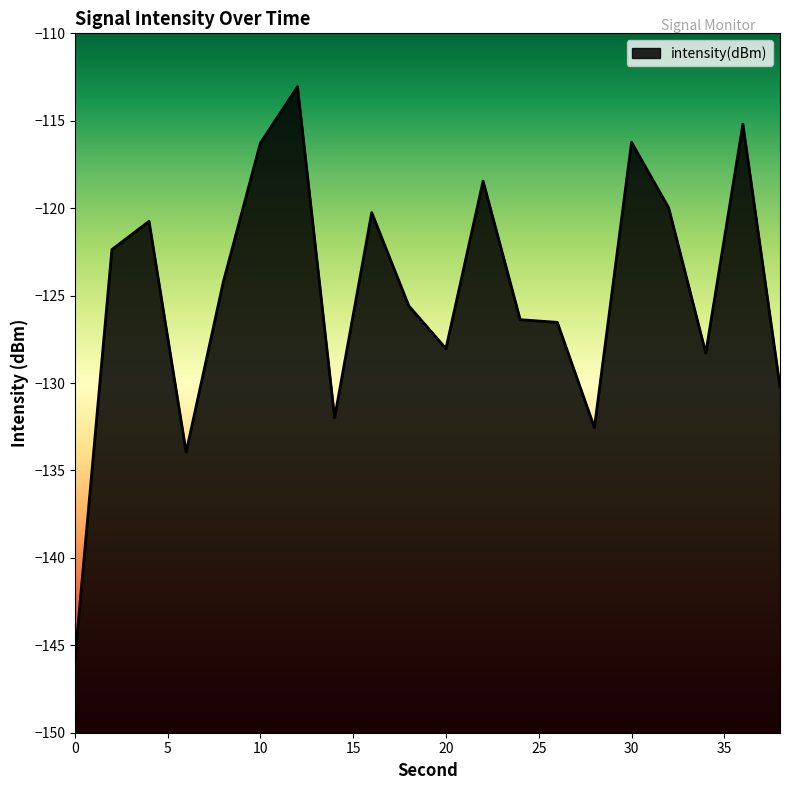

Reading left to right, extract all data points from this chart.

-145.9	-122.4	-120.8	-134.0	-124.2	-116.3	-113.1	-132.0	-120.3	-125.6	-128.0	-118.4	-126.4	-126.5	-132.5	-116.2	-120.0	-128.3	-115.2	-130.2